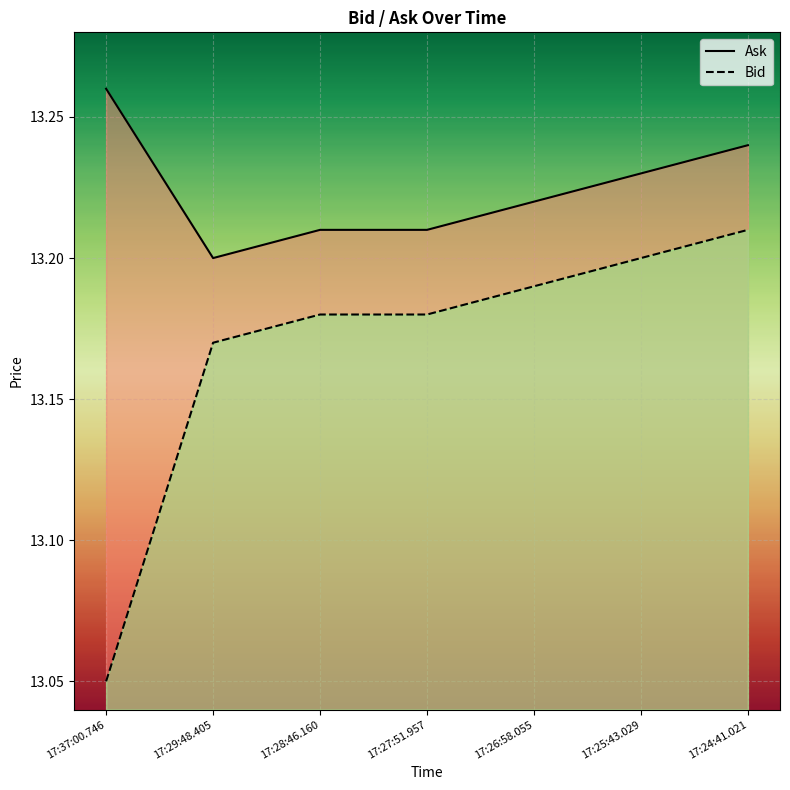

Is the value of Ask at 17:27:51.957 greater than the value of Bid at 17:27:51.957?

Yes